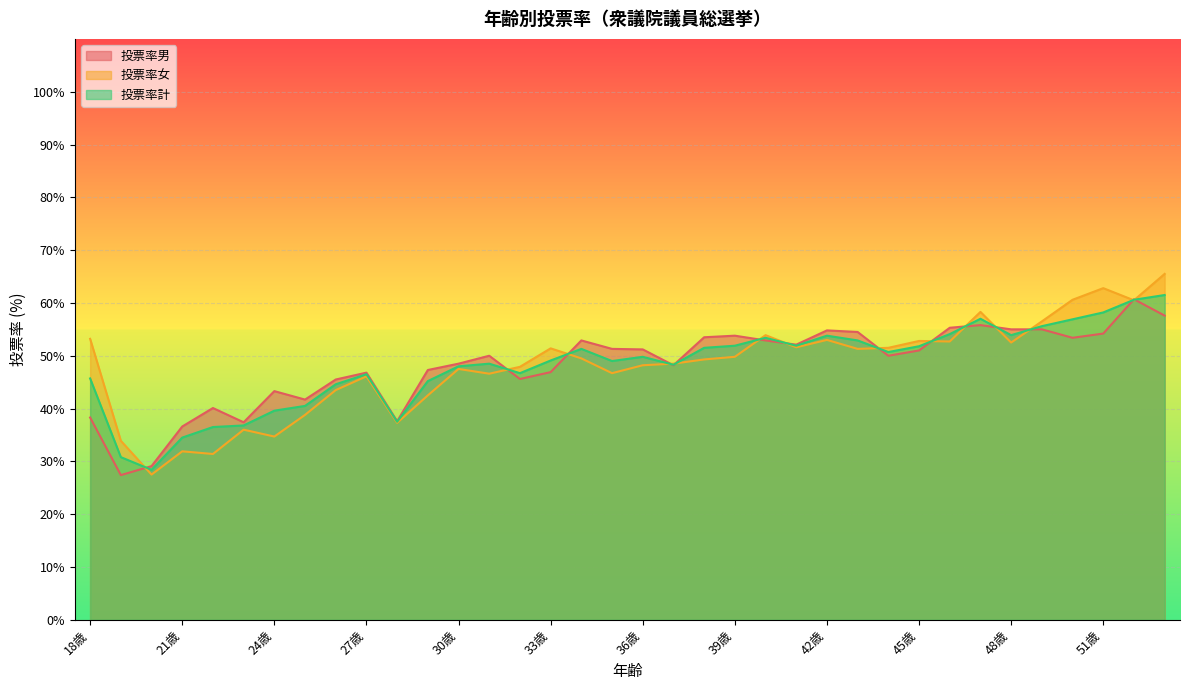

How many lines are shown in the chart?

3